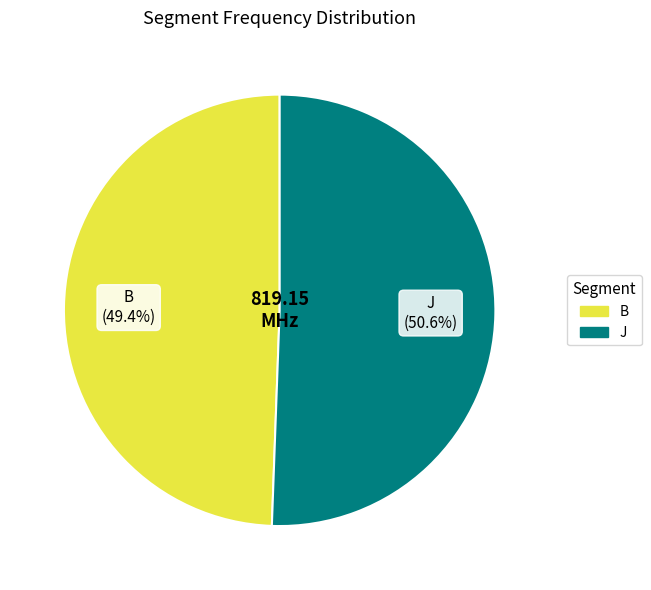

What is the total percentage of J and B?

100.0%